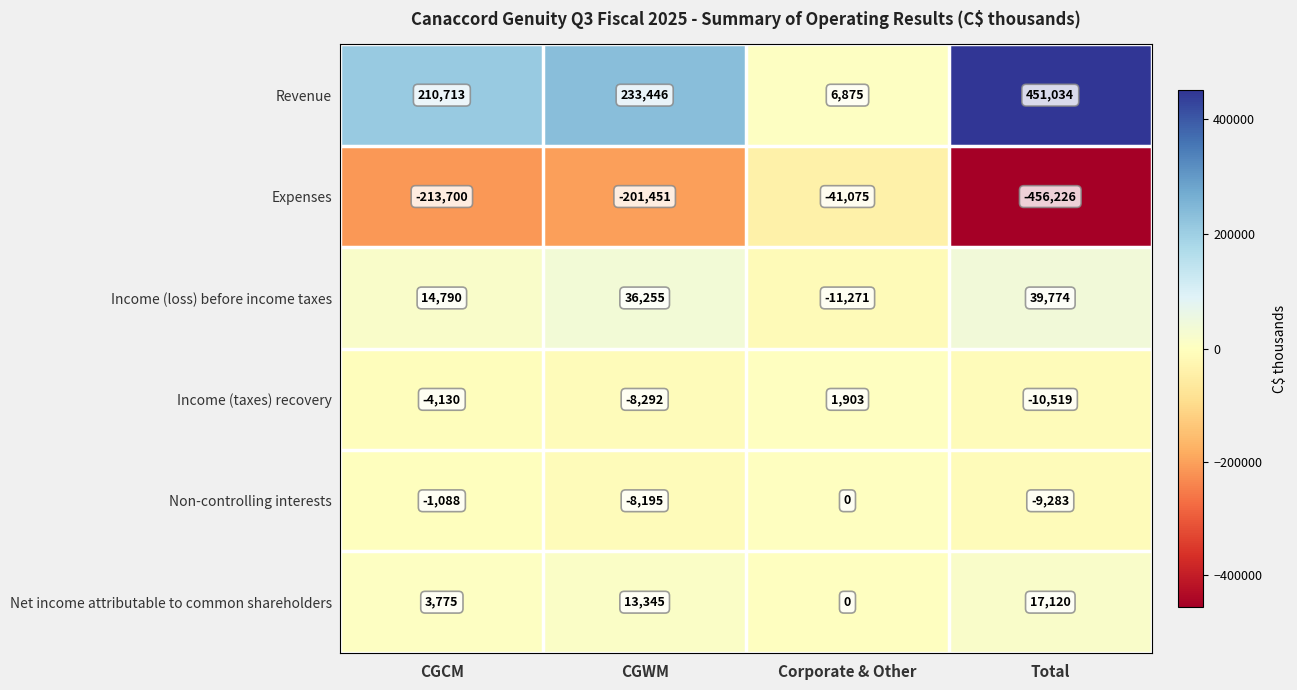

Count the Income (taxes) recovery values in the range -8292 to 1903.

3